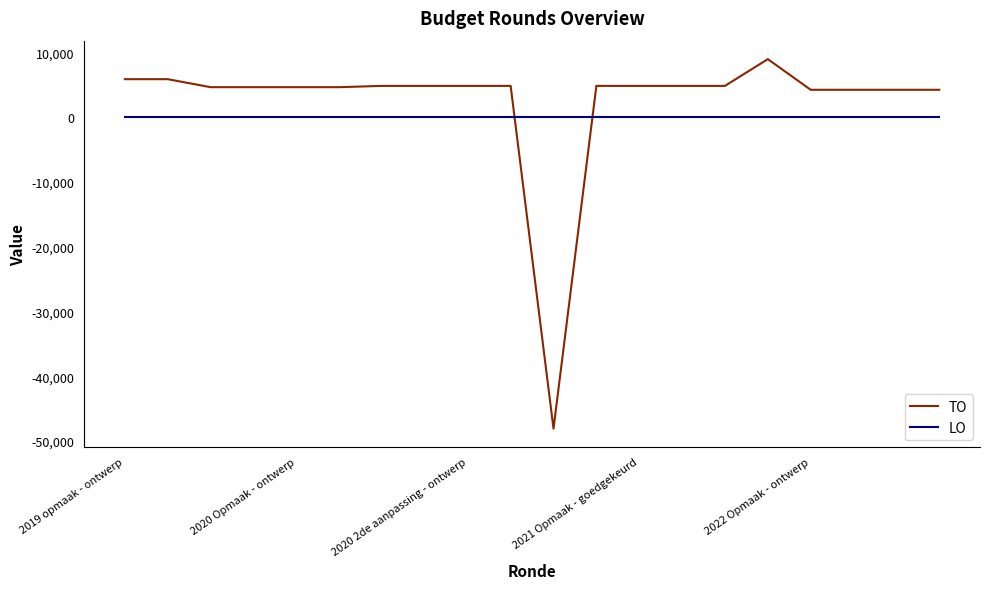

What is the average value of the TO series?

2306